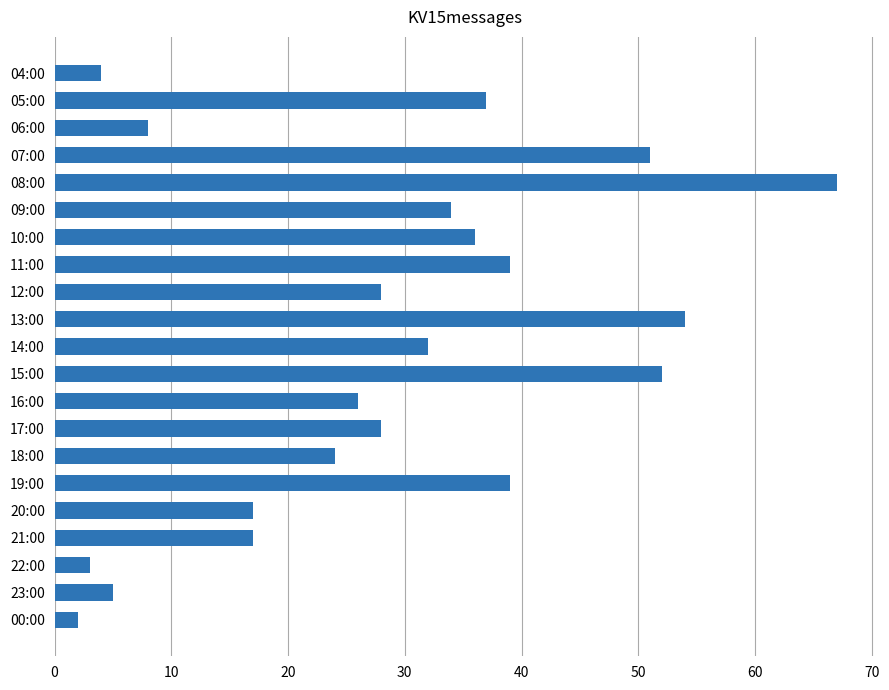

At which category does the chart reach its peak across all series?

08:00